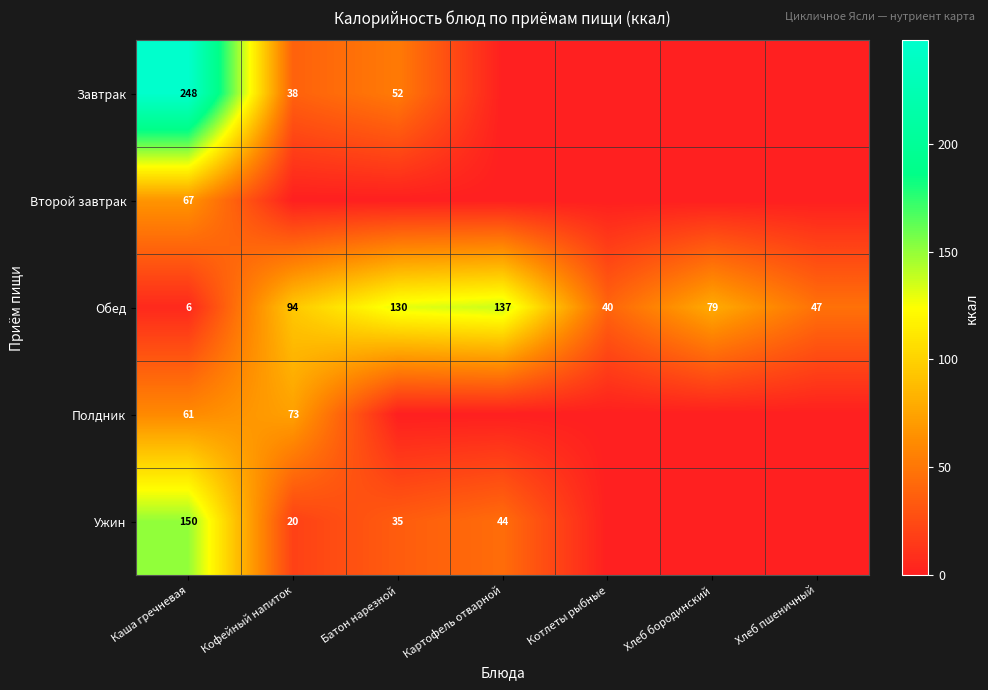

What is the sum of all Обед values?

533